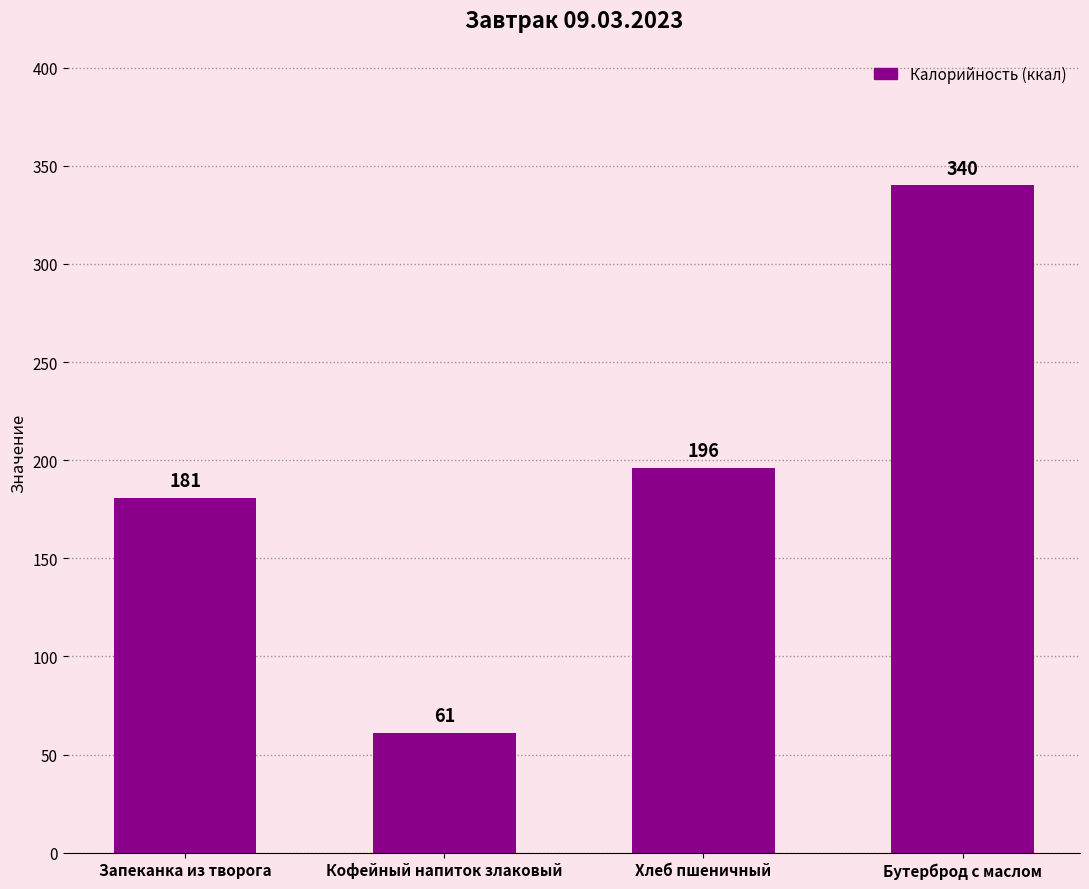

What is the change in value from Хлеб пшеничный to Бутерброд с маслом?

+144